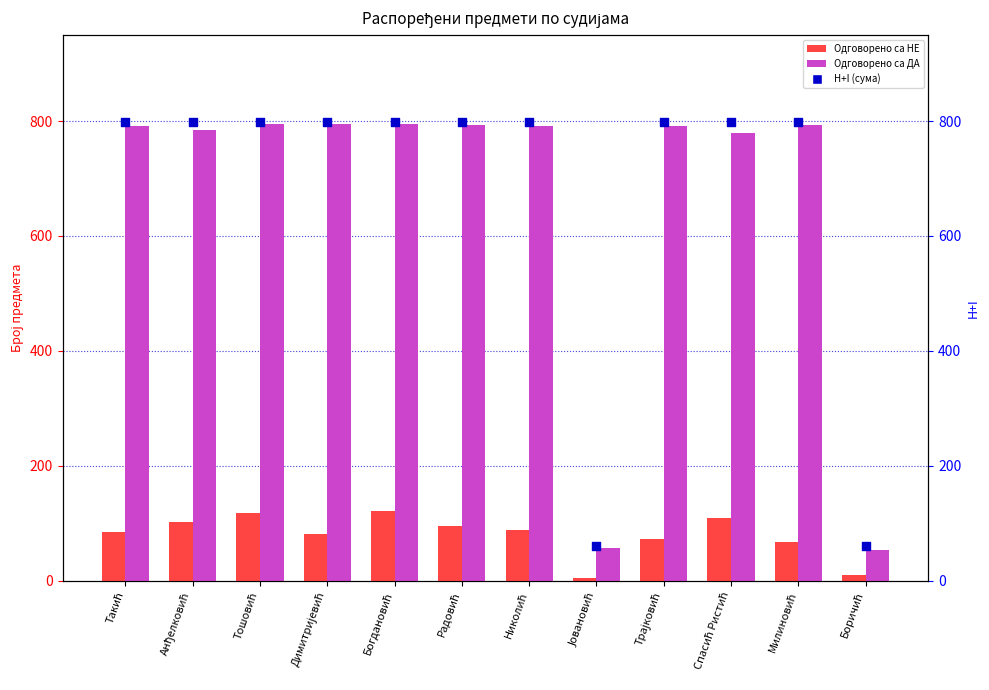

What are all the series names shown in the legend?

Одговорено са НЕ, Одговорено са ДА, H+I (сума одговора)